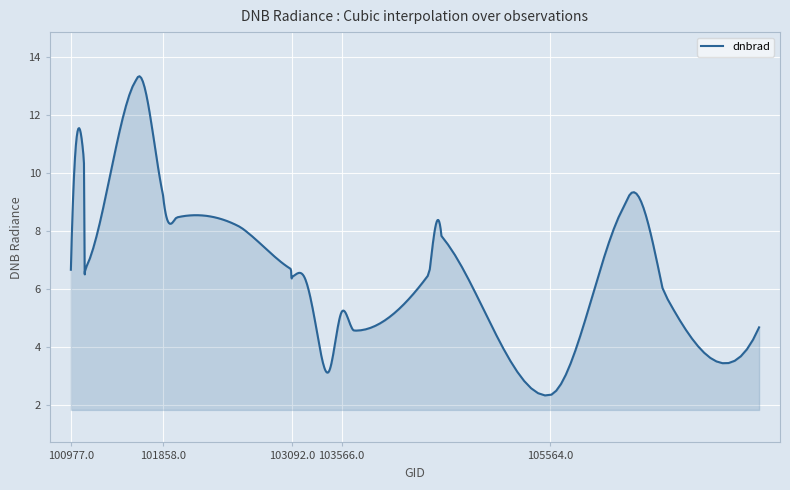

How many series are shown in this chart?

1